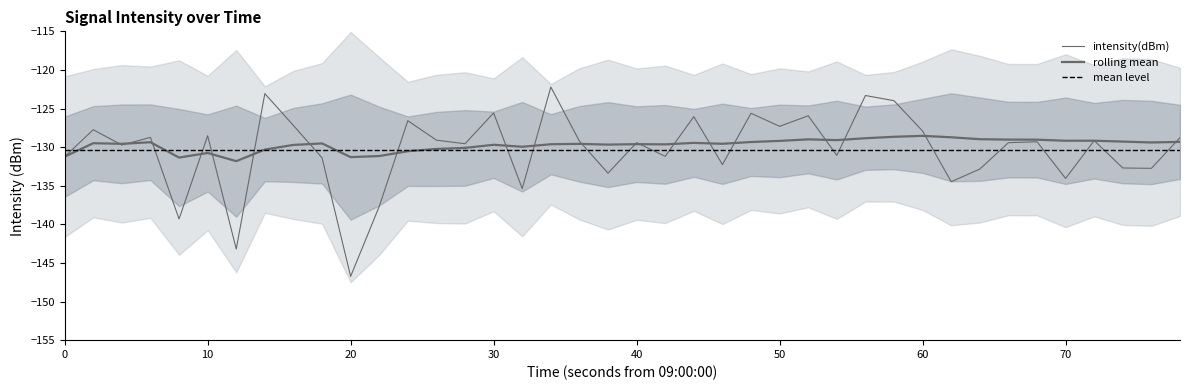

Reading right to left, transcribe all the data shown in this chart.

intensity(dBm): -128.8	-132.7	-132.7	-129.2	-134.1	-129.3	-129.4	-132.8	-134.5	-127.9	-124.0	-123.3	-131.1	-125.9	-127.3	-125.6	-132.3	-126.0	-131.2	-129.4	-133.4	-129.2	-122.2	-135.4	-125.6	-129.6	-129.1	-126.6	-137.7	-146.7	-131.4	-127.2	-123.1	-143.2	-128.5	-139.3	-128.7	-129.7	-127.7	-131.2
rolling_mean: -129.3	-129.4	-129.3	-129.2	-129.2	-129.0	-129.0	-129.0	-128.7	-128.5	-128.7	-128.8	-129.1	-129.0	-129.2	-129.3	-129.6	-129.4	-129.6	-129.6	-129.7	-129.6	-129.6	-129.9	-129.7	-130.1	-130.2	-130.5	-131.2	-131.3	-129.5	-129.7	-130.3	-131.8	-130.8	-131.3	-129.4	-129.6	-129.5	-131.2